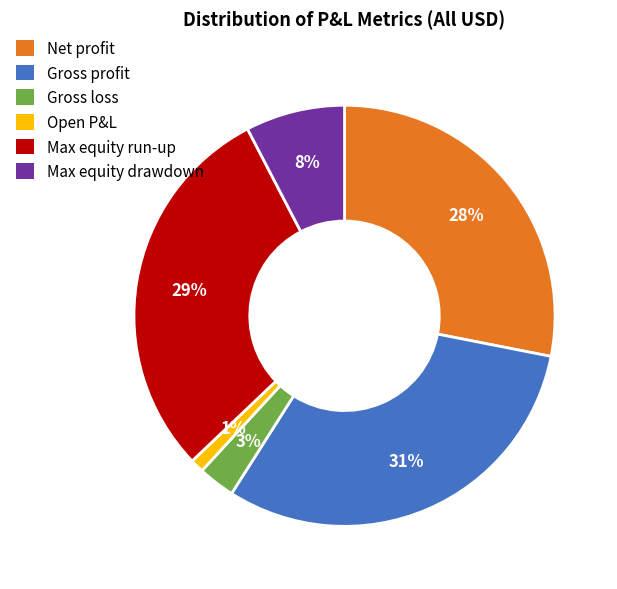

To the nearest percent, what portion does Gross loss represent?

3%